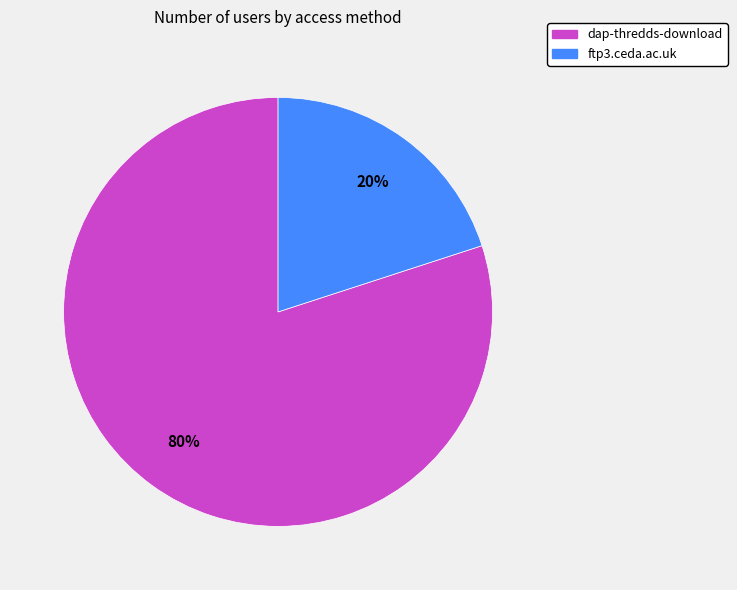

How many segments does this pie chart have?

2